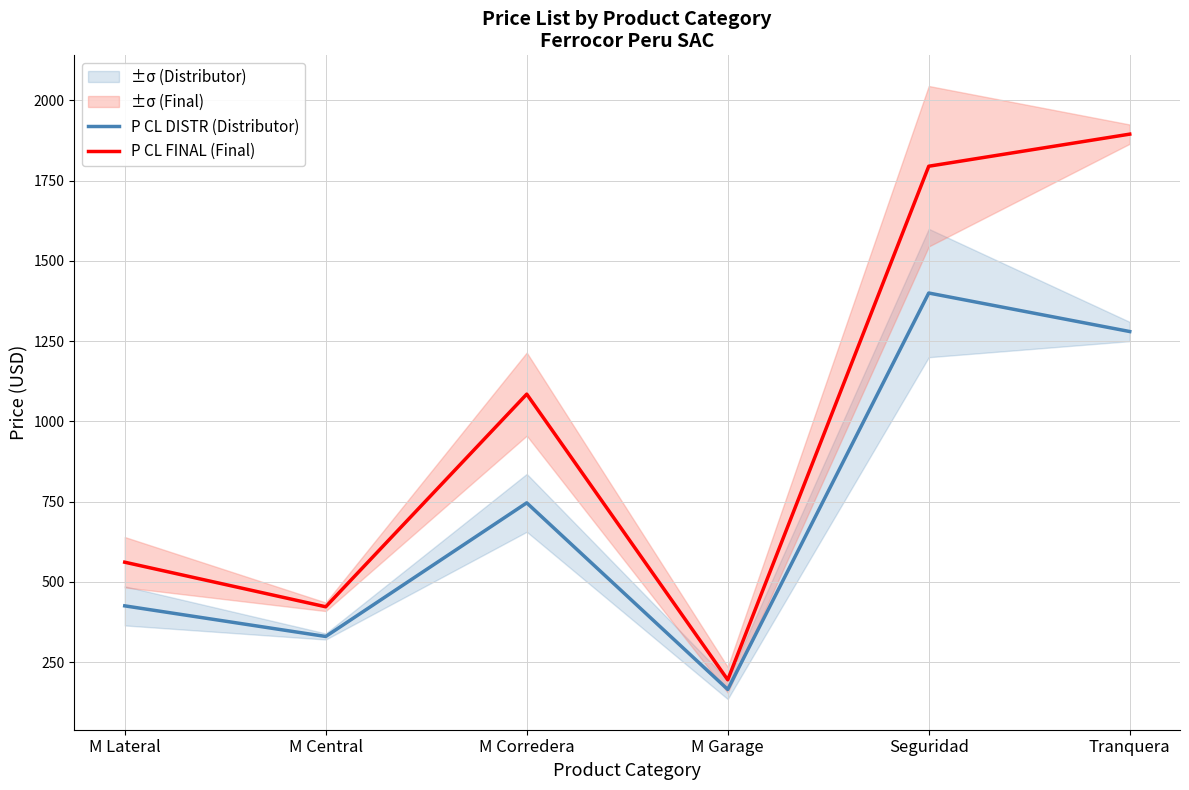

In P CL FINAL (Final), how many points are higher than both neighbors (excluding endpoints)?

1